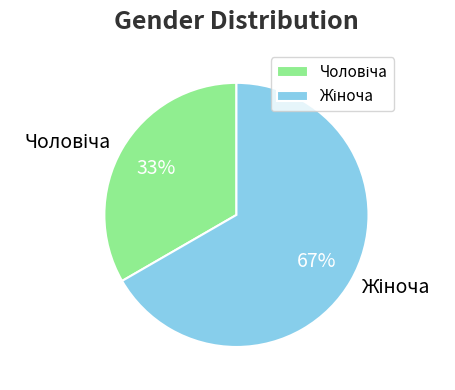

Does any single category account for the majority?

Yes